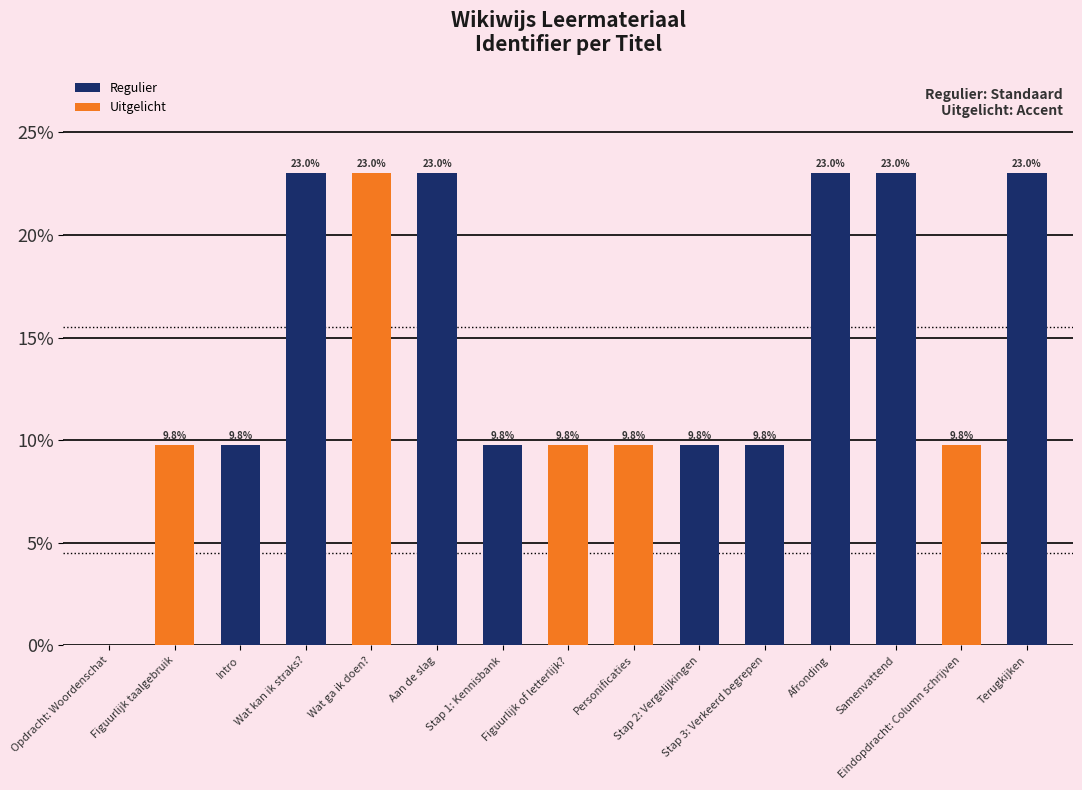

Reading right to left, extract all data points from this chart.

Regulier: 23.0	0.0	23.0	23.0	9.8	9.8	0.0	0.0	9.8	23.0	0.0	23.0	9.8	0.0	0.0
Uitgelicht: 0.0	9.8	0.0	0.0	0.0	0.0	9.8	9.8	0.0	0.0	23.0	0.0	0.0	9.8	0.0